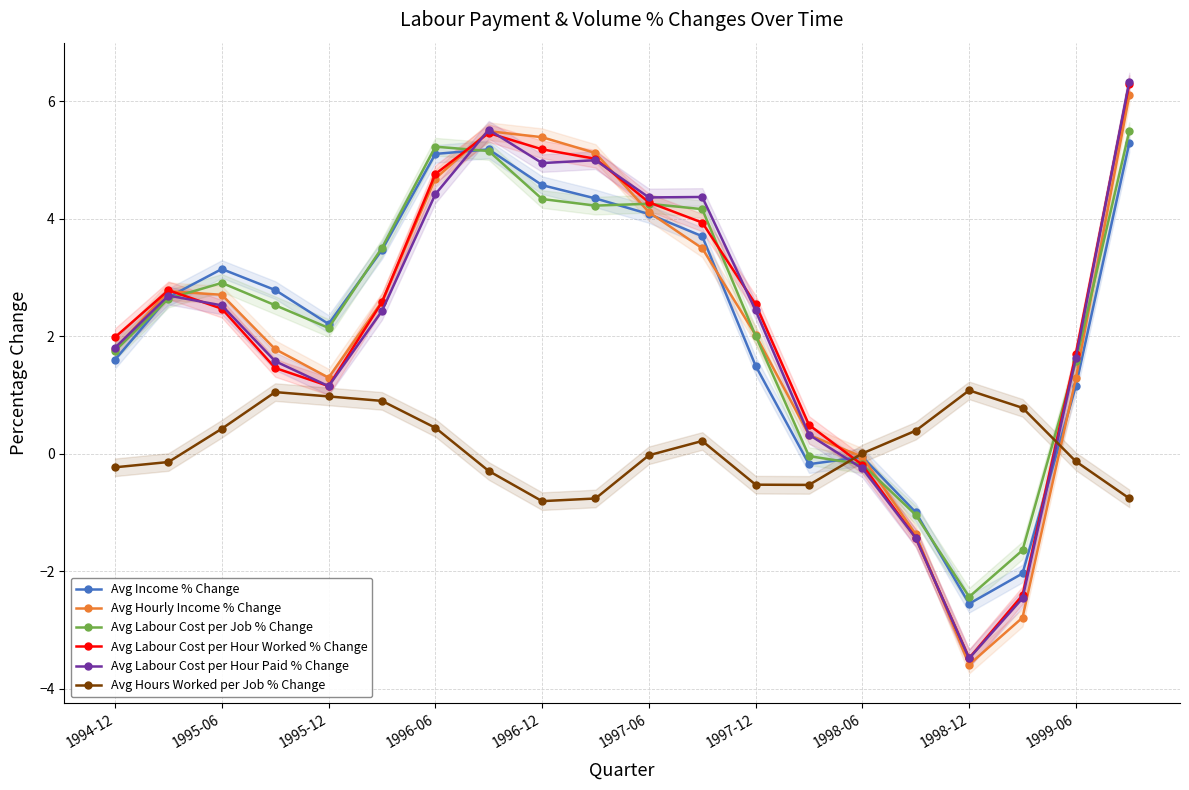

At which category does Avg Income % Change reach its first local valley?

1995-12